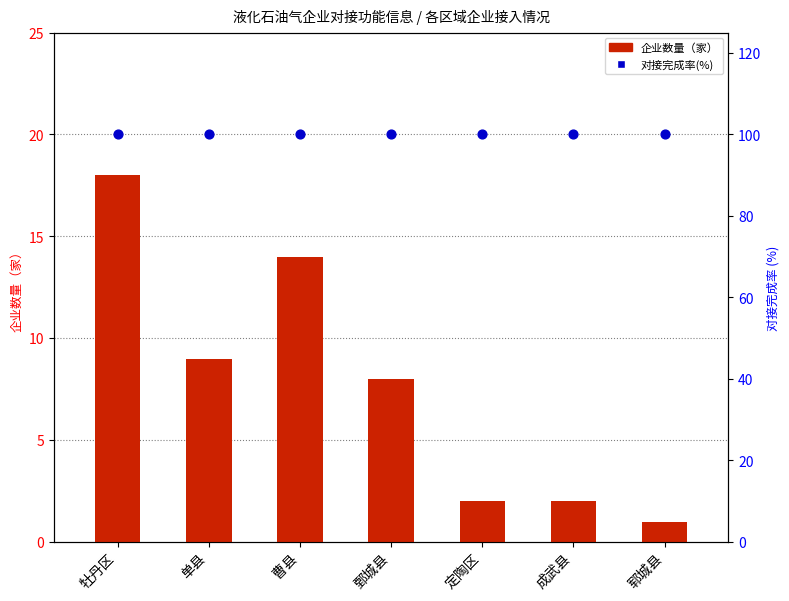

What is the total value across all series at 成武县?

102